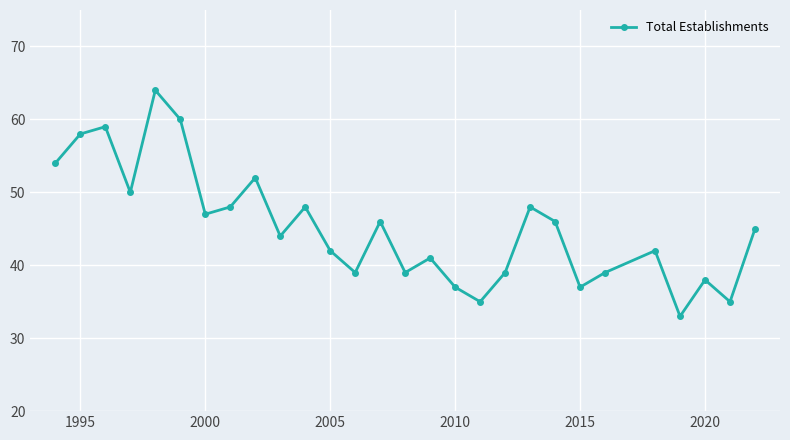

What is the minimum value shown in the chart?

33